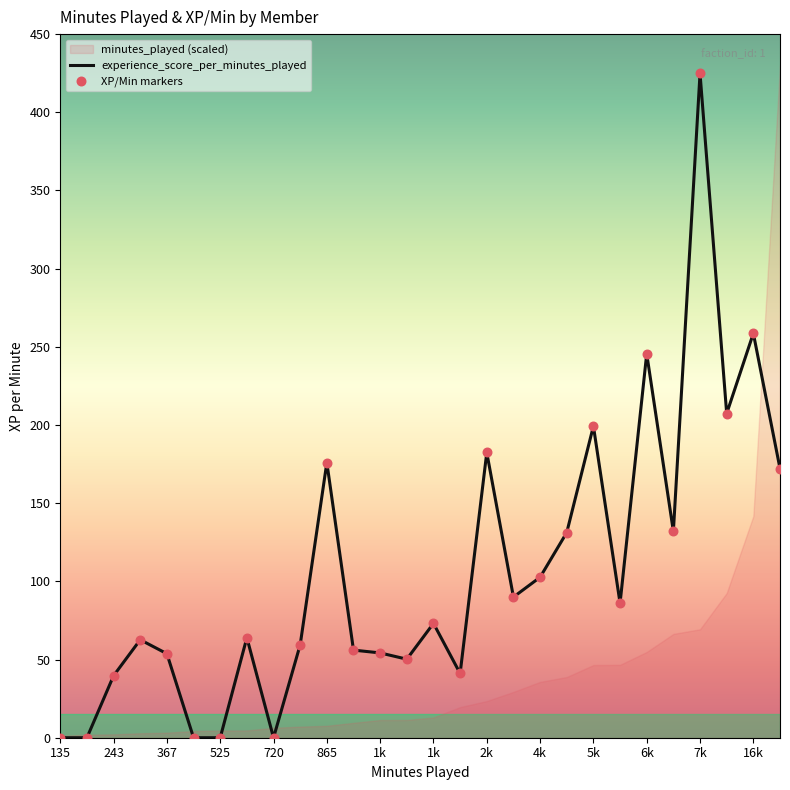

Which series has the largest total across all categories?

experience_score_per_minutes_played